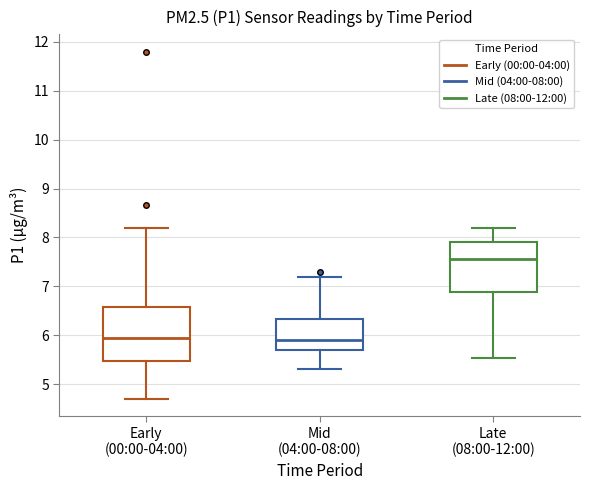

Reading left to right, read every box against the y-axis: the position of its median line, the range the box covers, and the ends of its whiskers. The values are not printed on the chart, so give them approximately, as read against the axis.

Early (00:00-04:00): median 5.9, box 5.5 to 6.6, whiskers 4.7 to 8.2
Mid (04:00-08:00): median 5.9, box 5.7 to 6.3, whiskers 5.3 to 7.2
Late (08:00-12:00): median 7.6, box 6.9 to 7.9, whiskers 5.5 to 8.2